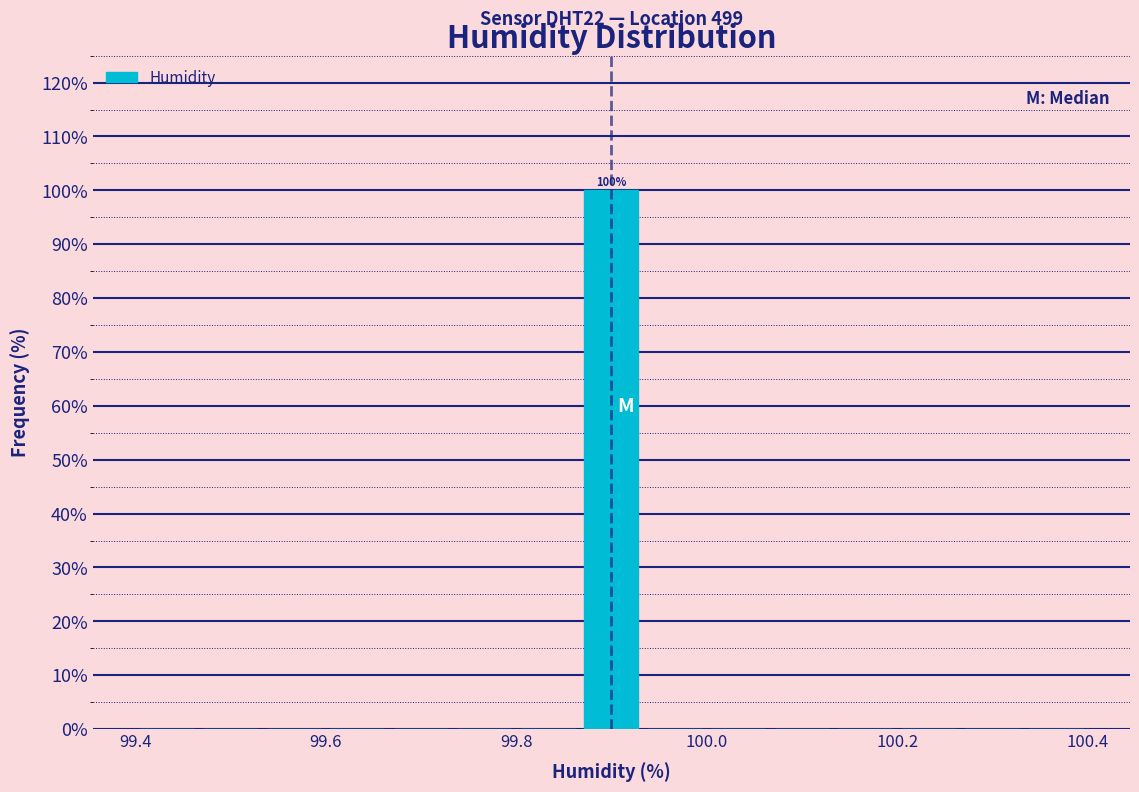

Read against the x-axis, roughly where is the centre of the tallest bar?

99.90